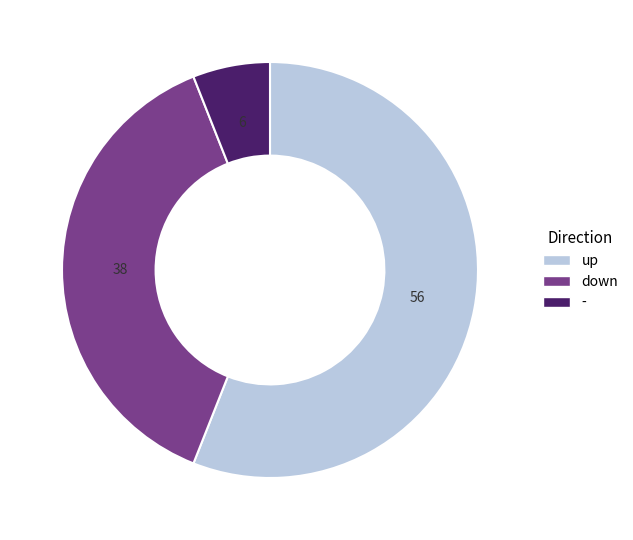

Is there any slice that represents more than half of the pie?

Yes